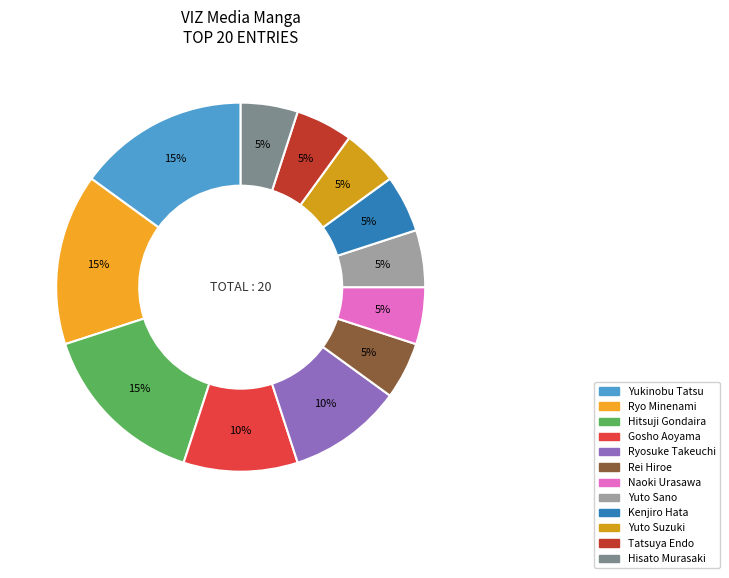

Is it true that Ryosuke Takeuchi is 21% of the pie?

False